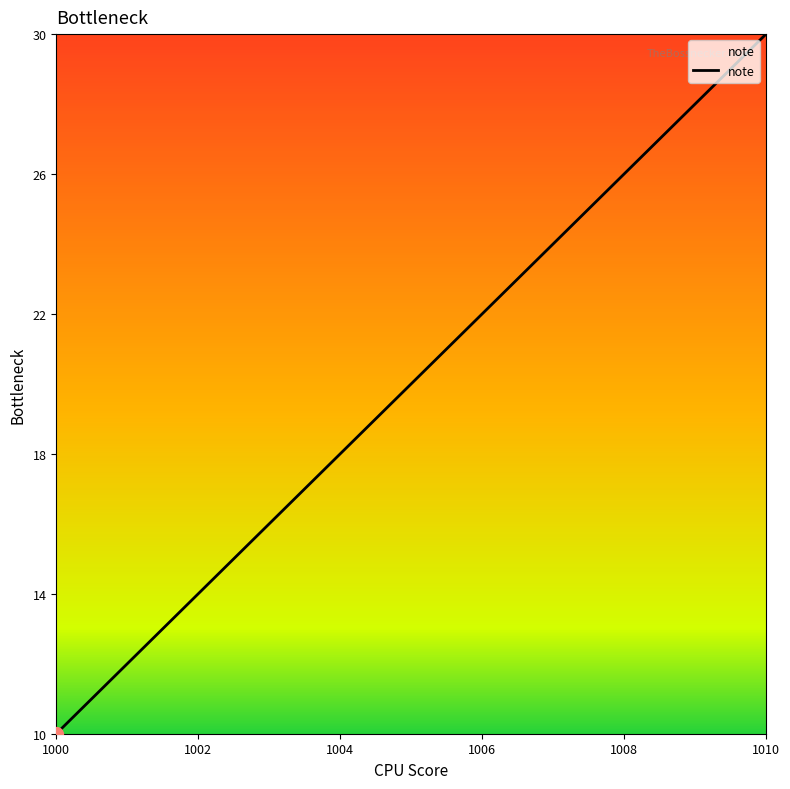

What is the maximum value shown in the chart?

30